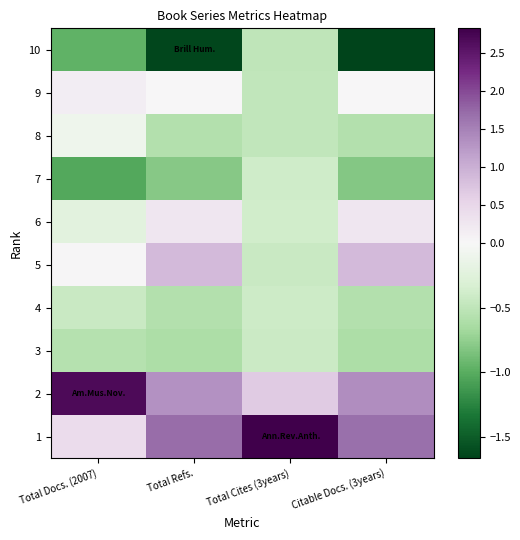

At which category is the sum across all series the highest?

Total Cites (3years)